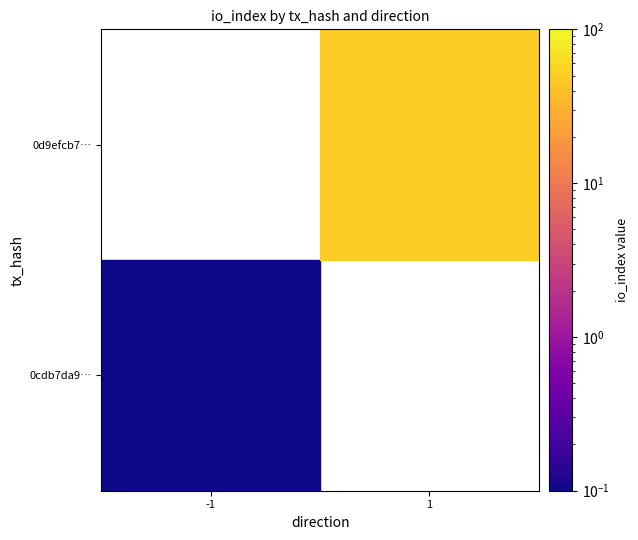

Count the number of categories in the chart.

2